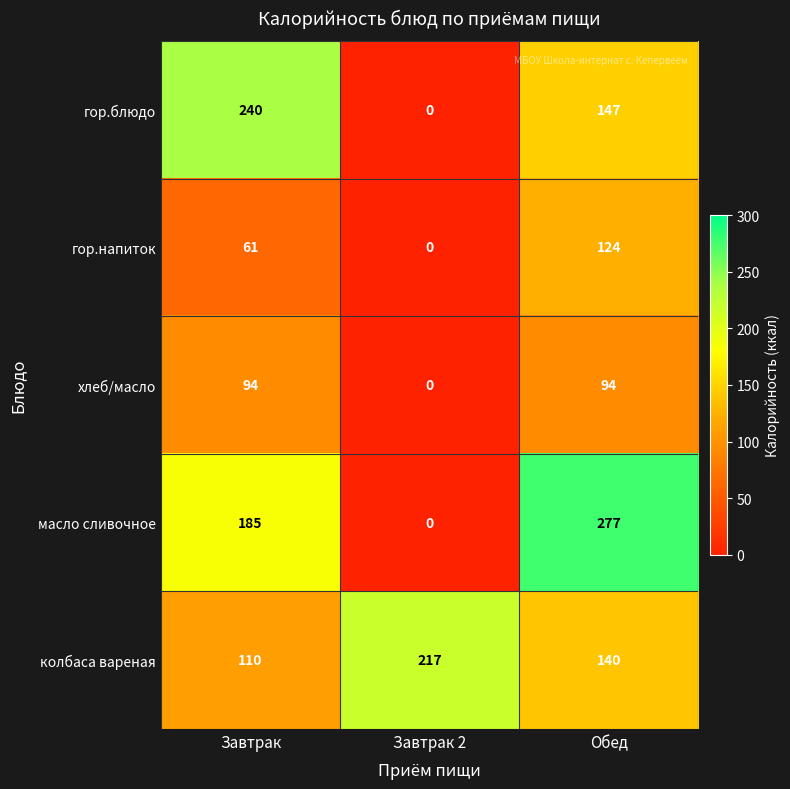

Reading left to right, extract all data points from this chart.

гор.блюдо: Завтрак=240	Завтрак 2=0	Обед=147
гор.напиток: Завтрак=61	Завтрак 2=0	Обед=124
хлеб/масло: Завтрак=94	Завтрак 2=0	Обед=94
масло сливочное: Завтрак=185	Завтрак 2=0	Обед=277
колбаса вареная: Завтрак=110	Завтрак 2=217	Обед=140